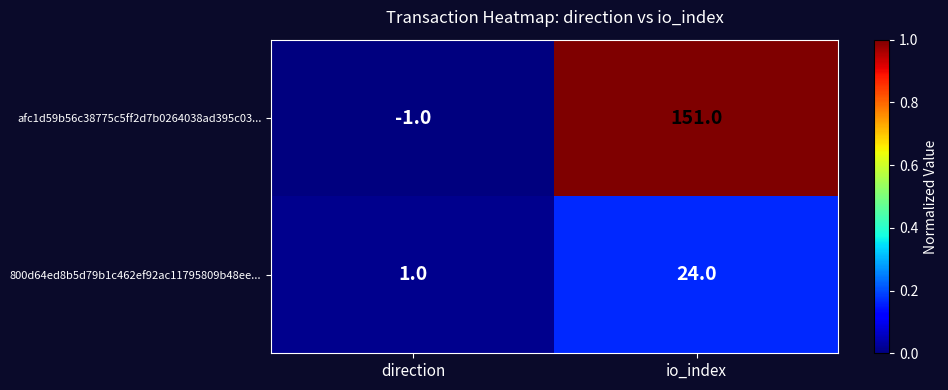

What is the greatest value displayed?

151